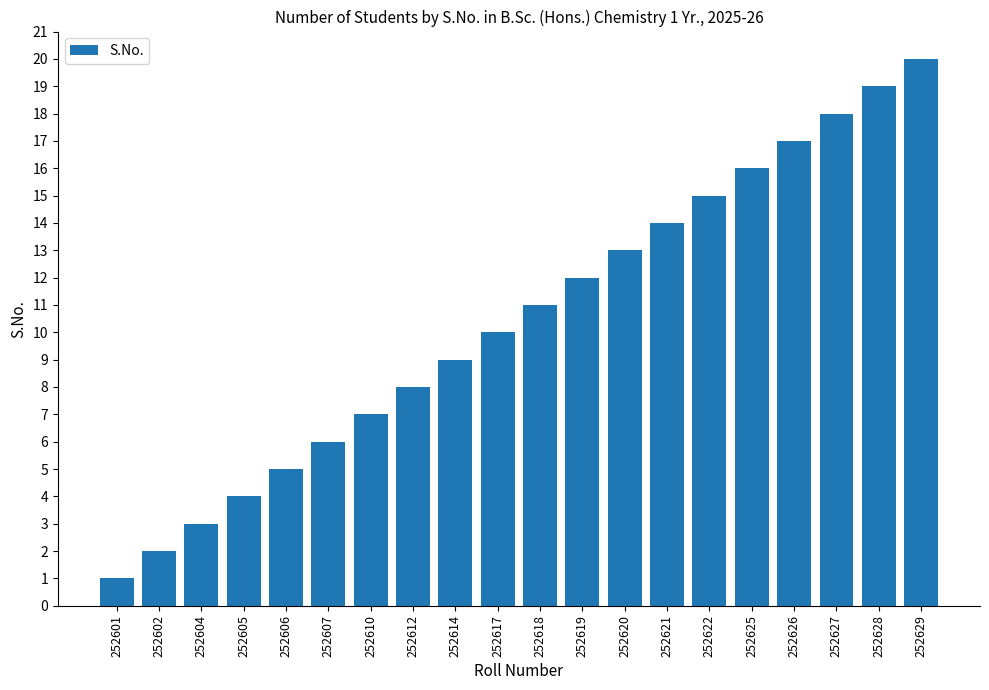

How many bars are there in total?

20